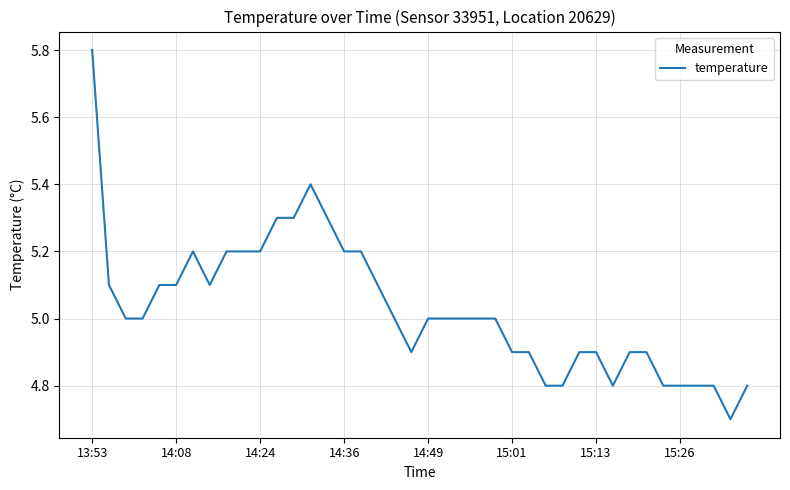

What is the maximum value shown in the chart?

5.8